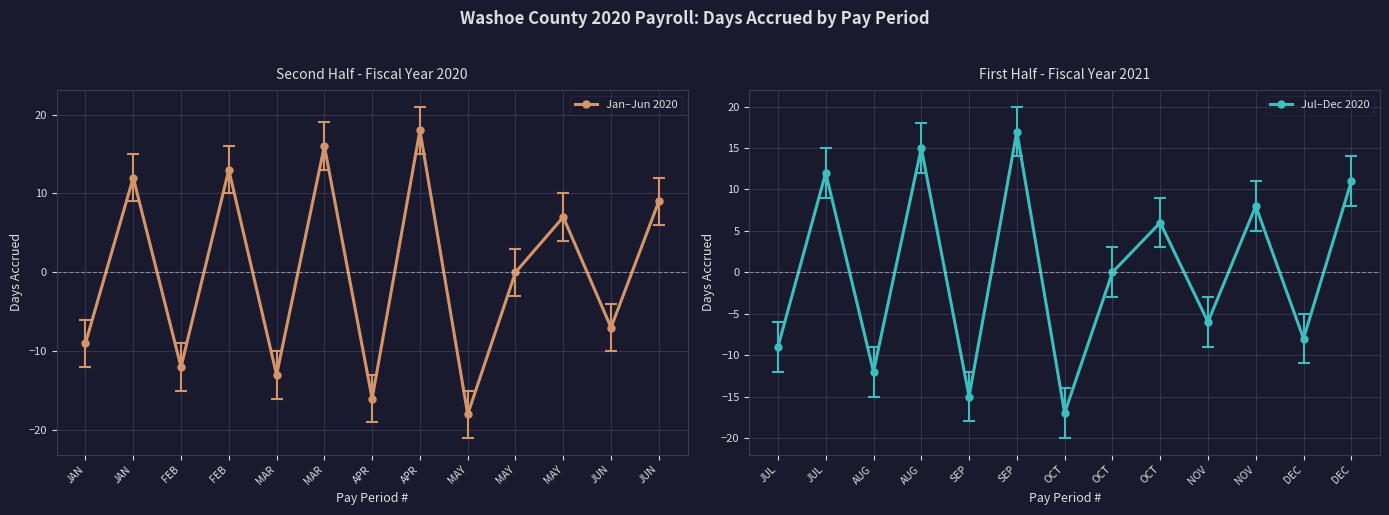

The value of Jan–Jun 2020 at JUN is -7. True or false?

True